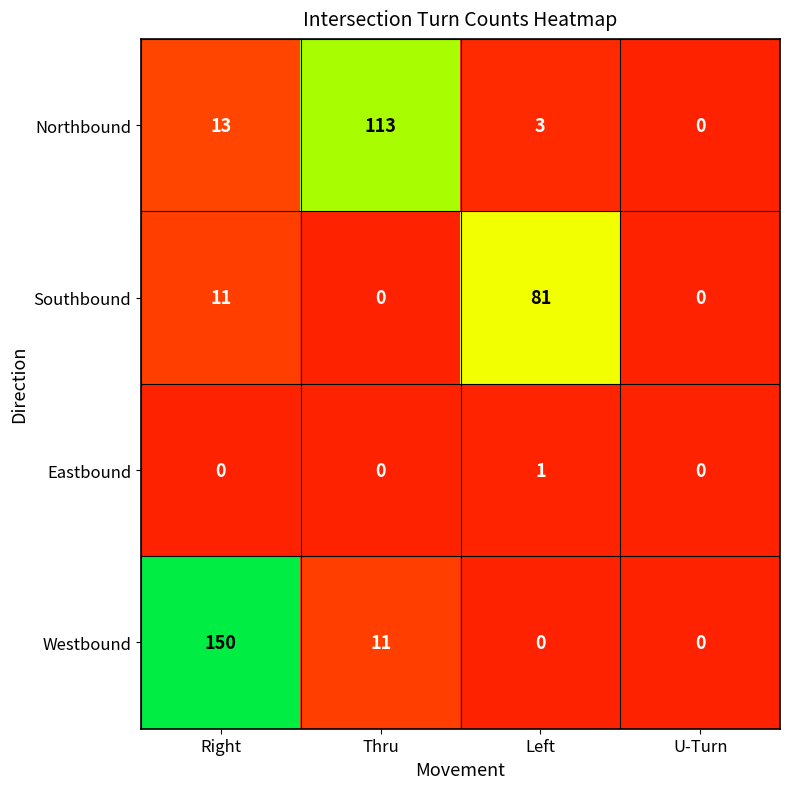

What value does the Southbound series have at Right, to the nearest 10?

10